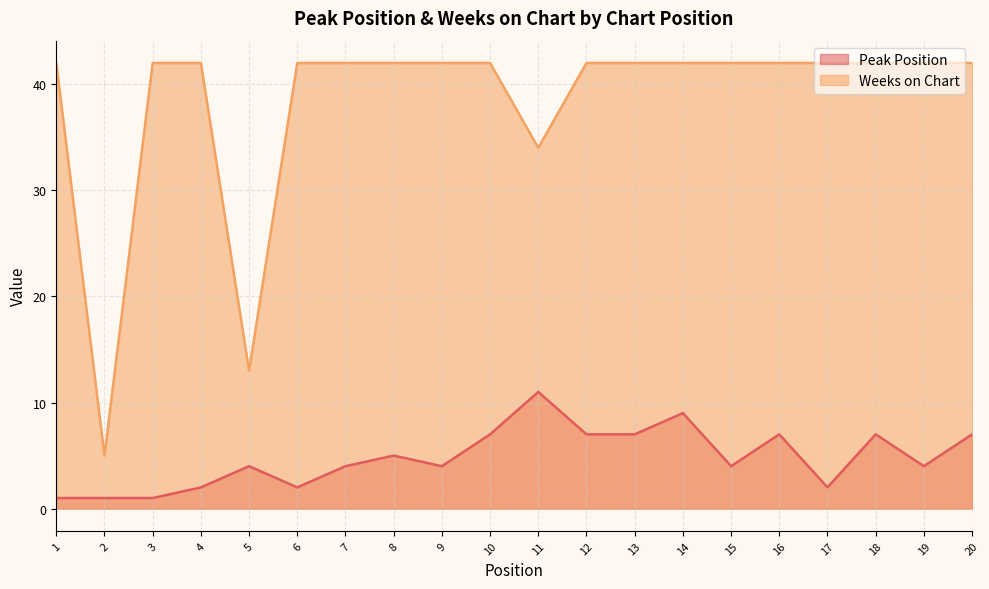

At which label does Weeks on Chart reach its minimum?

2